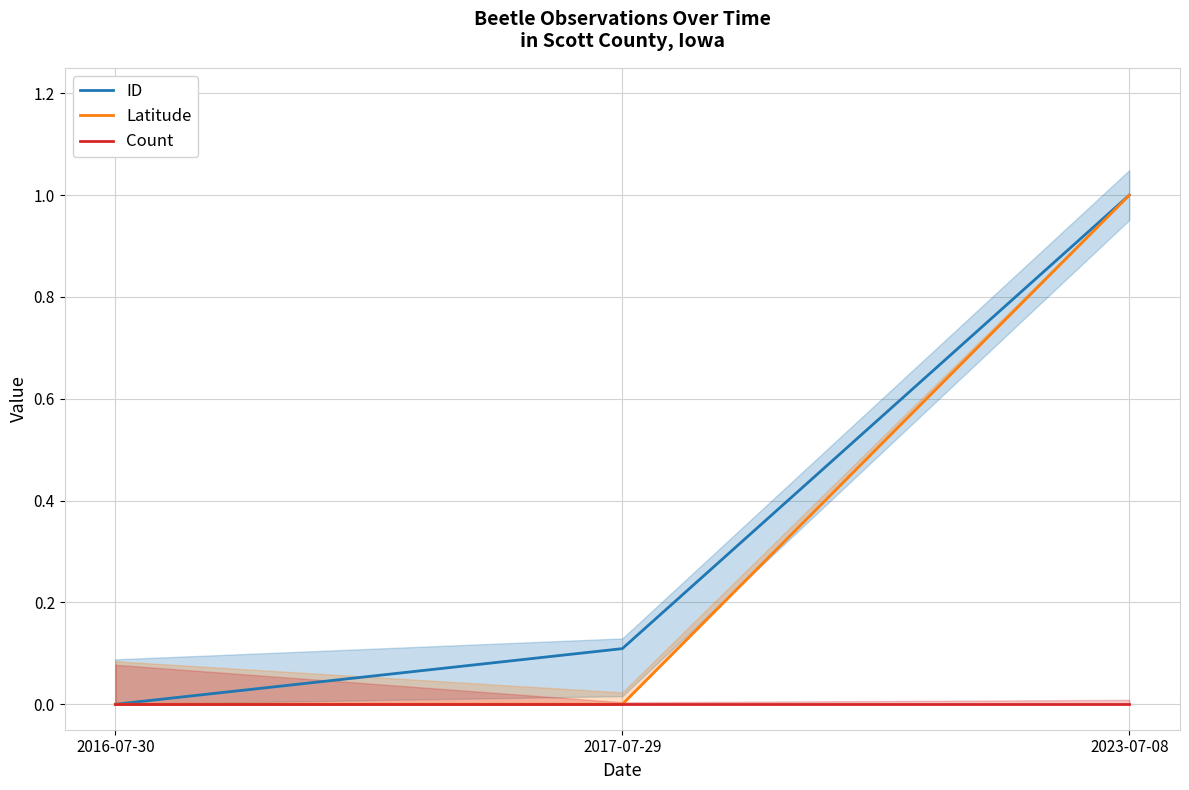

What position from the right is 2017-07-29?

2